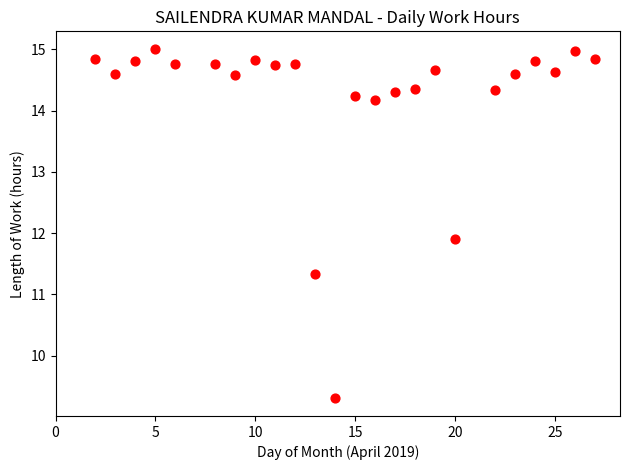

What Y value in the scatter plot is closest to 12?

11.9